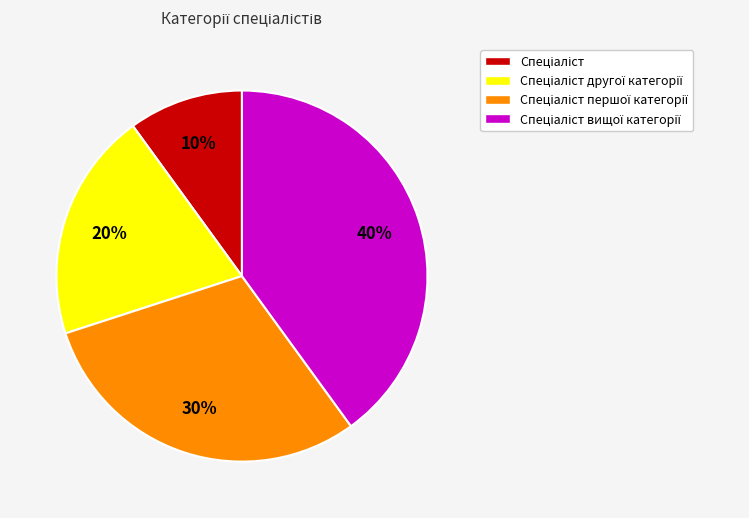

To the nearest percent, what is the average slice percentage?

25%